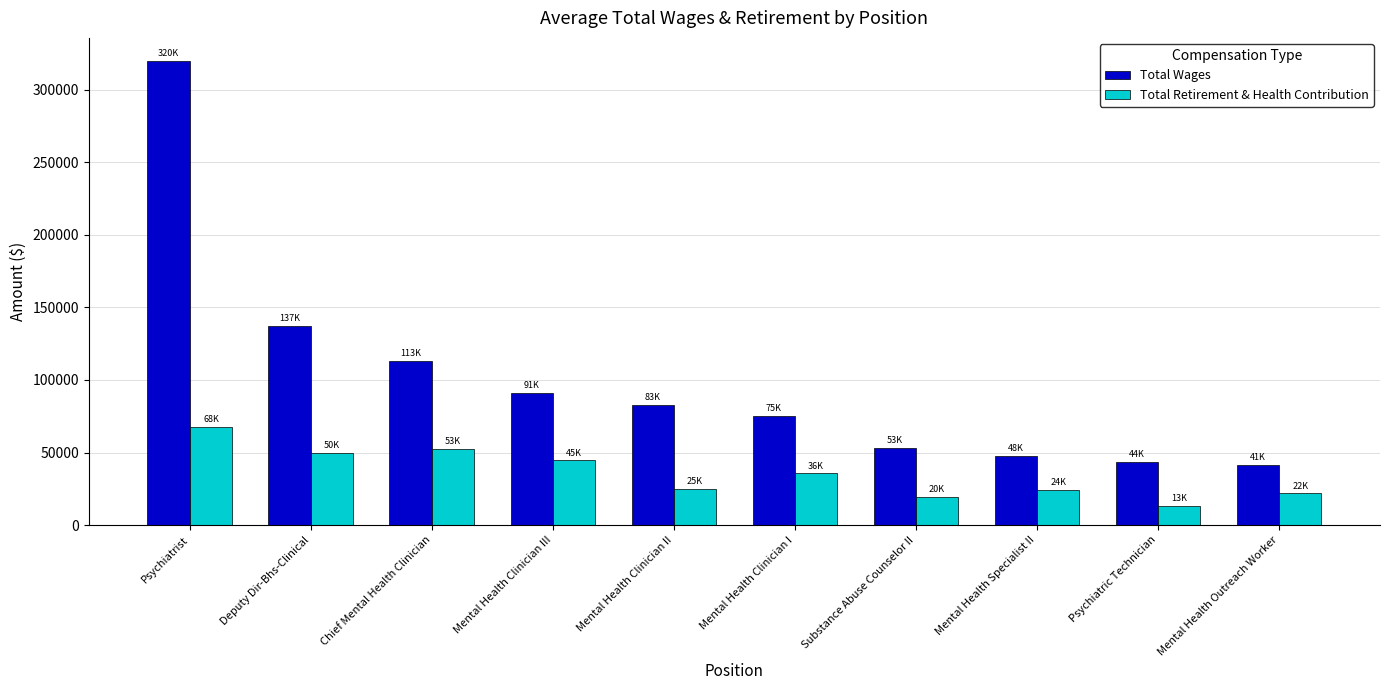

What is the sum of the Total Retirement & Health Contribution values at Deputy Dir-Bhs-Clinical and Chief Mental Health Clinician?

102149.0